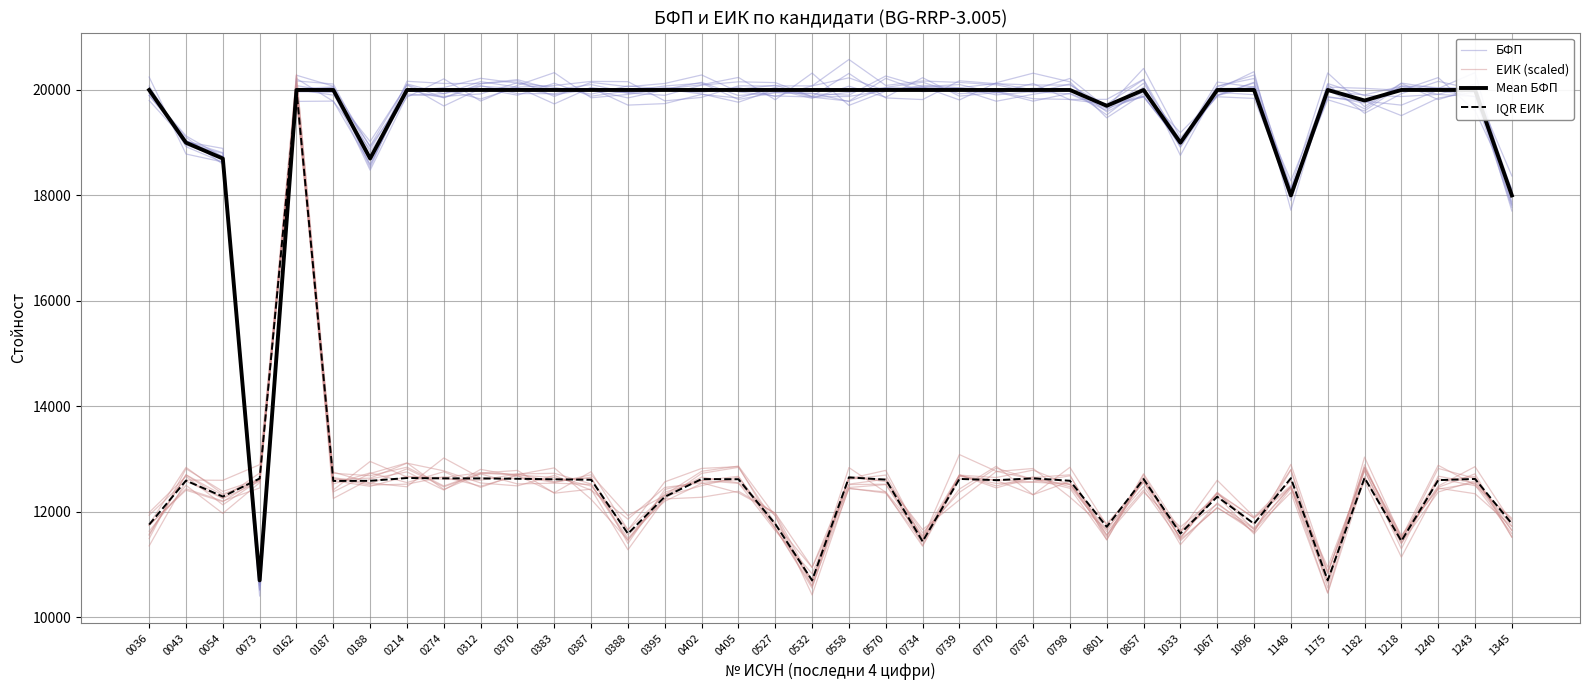

Which series changed the most between 0162 and 0734?

IQR ЕИК